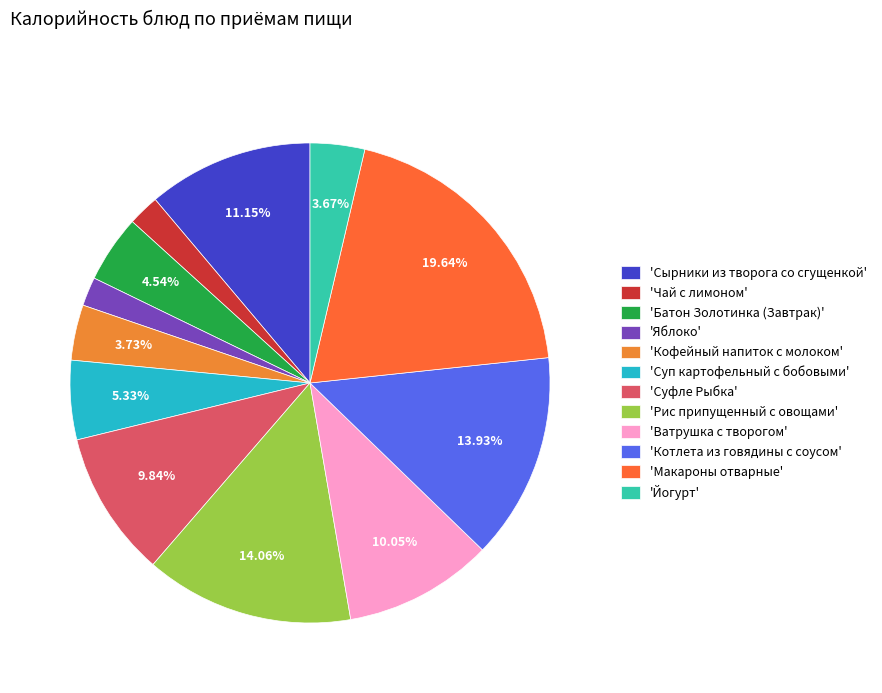

Count the number of slices in the pie.

12